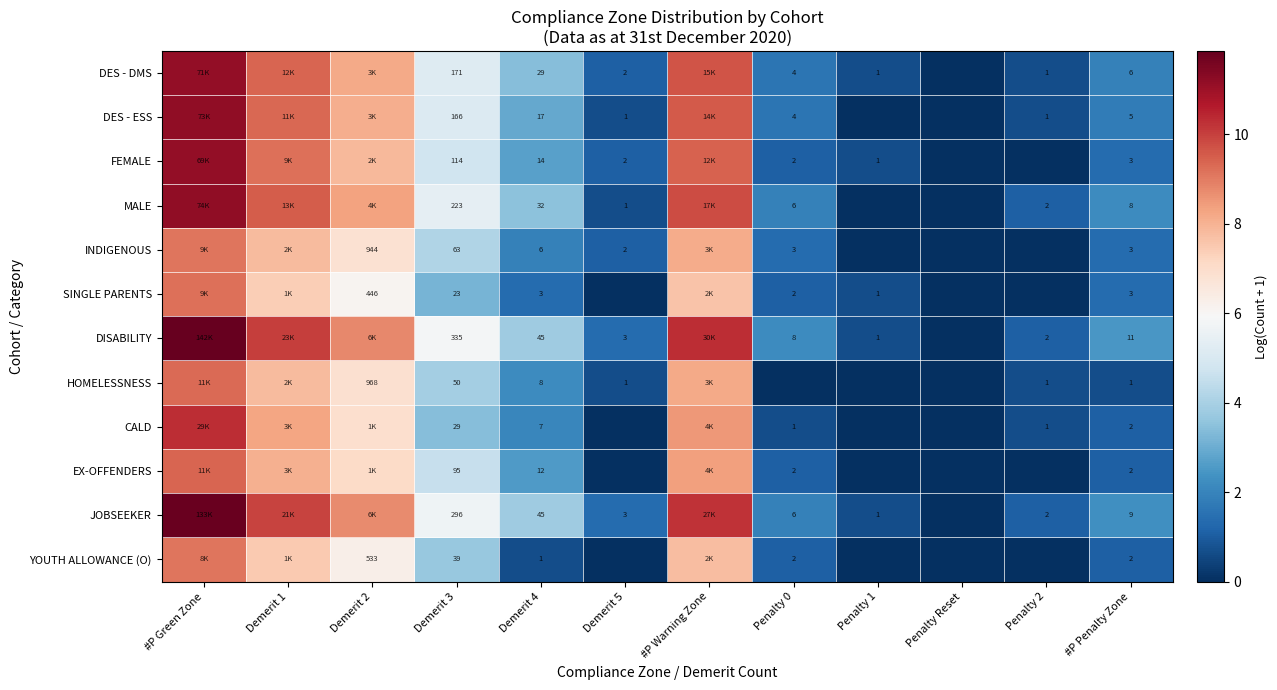

Is the value of DES - DMS at Penalty 0 greater than the value of DISABILITY at Demerit 4?

No